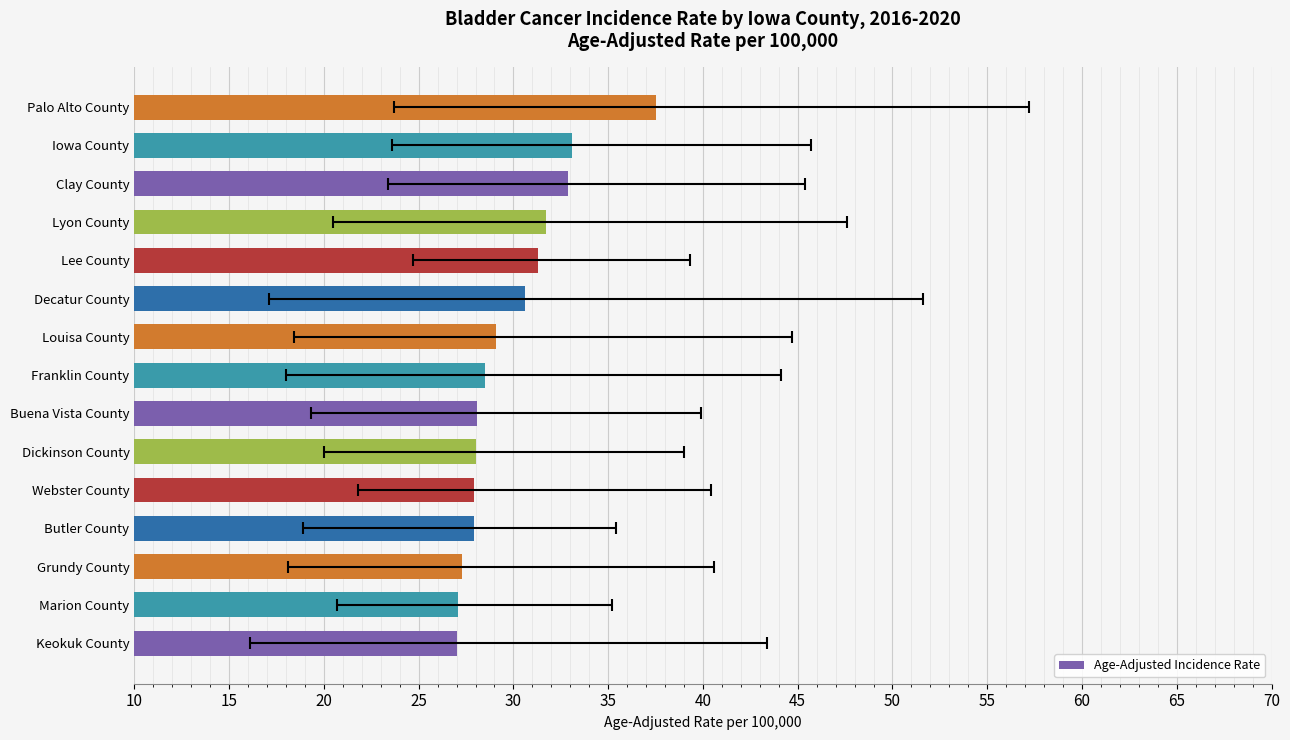

Reading right to left, list all the values displayed in this chart.

37.5	33.1	32.9	31.7	31.3	30.6	29.1	28.5	28.1	28.0	27.9	27.9	27.3	27.1	27.0